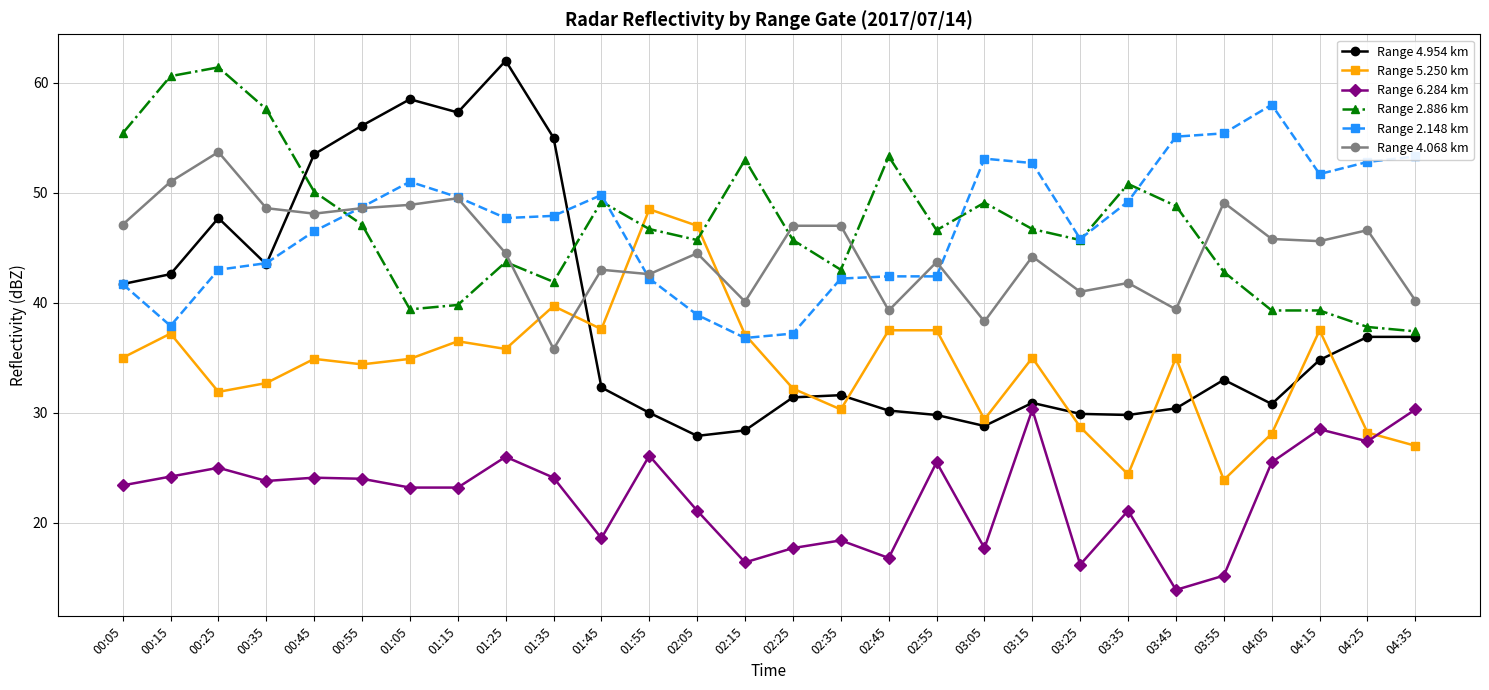

Which series changed the most between 01:05 and 01:55?

Range 4.954 km